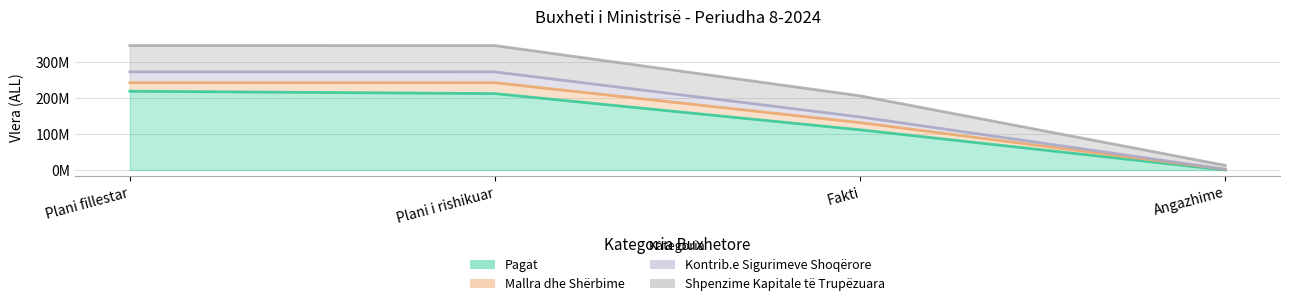

True or false: Pagat has a value of 77514479 at Angazhime.

False